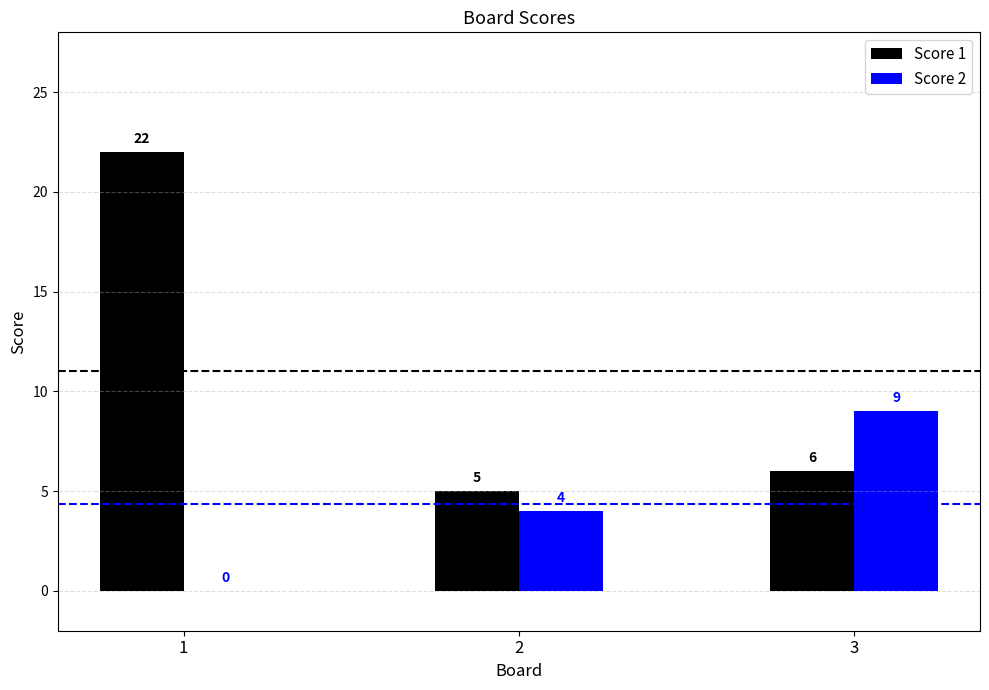

Reading right to left, transcribe all the data shown in this chart.

Score 1: 3=6	2=5	1=22
Score 2: 3=9	2=4	1=0